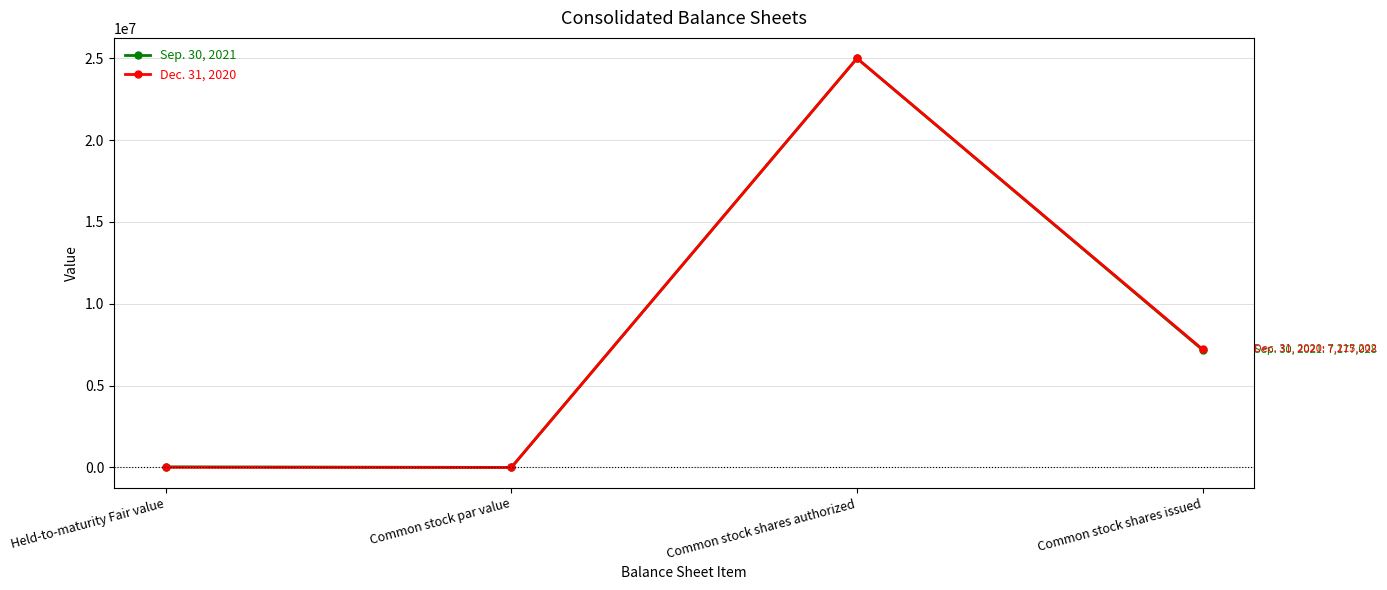

Which category has the highest value in the Sep. 30, 2021 series?

Common stock shares authorized